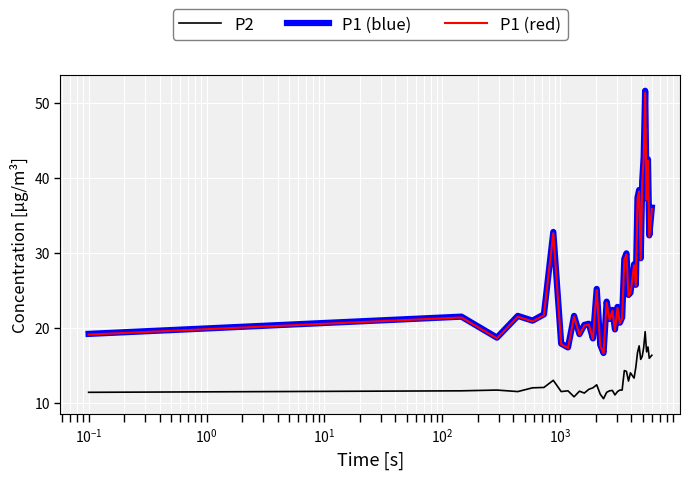

Is this an area chart (filled region under the line)?

No